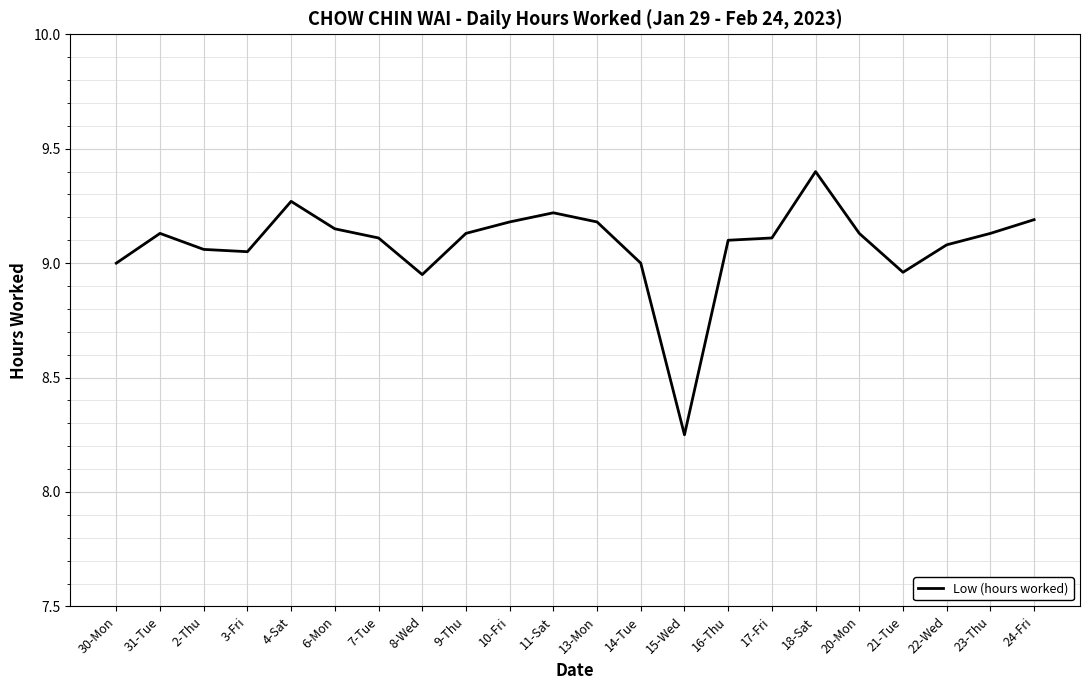

What is the greatest value displayed?

9.4